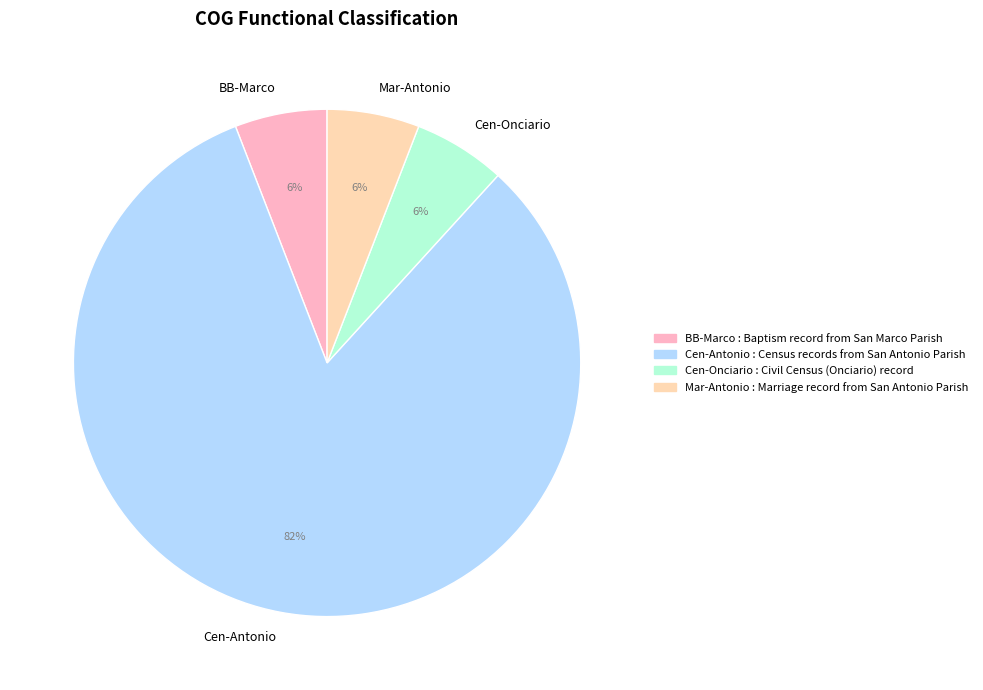

Approximately how many times larger is the value at BB-Marco compared to Cen-Onciario?

1.0